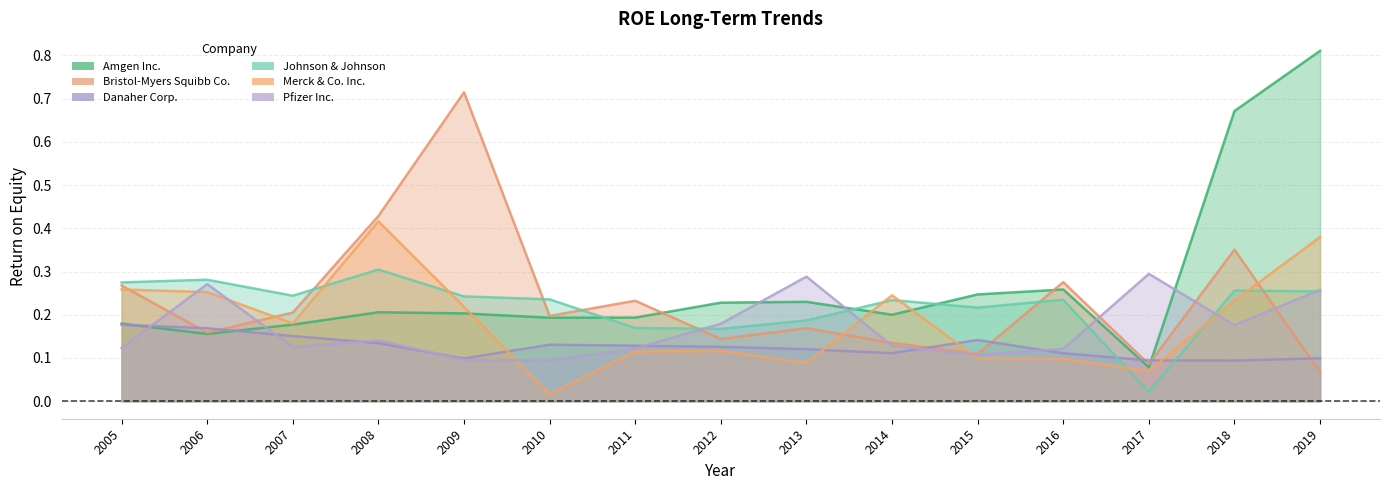

At how many categories does at least one series exceed 0?

15